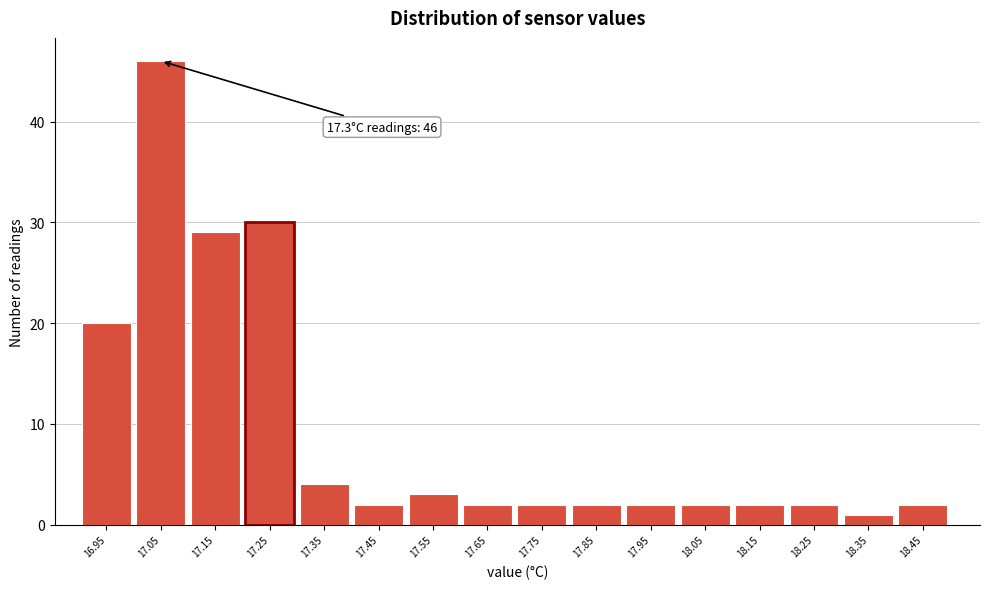

Reading left to right, transcribe all the data shown in this chart.

16.95=20	17.05=46	17.15=29	17.25=30	17.35=4	17.45=2	17.55=3	17.65=2	17.75=2	17.85=2	17.95=2	18.05=2	18.15=2	18.25=2	18.35=1	18.45=2